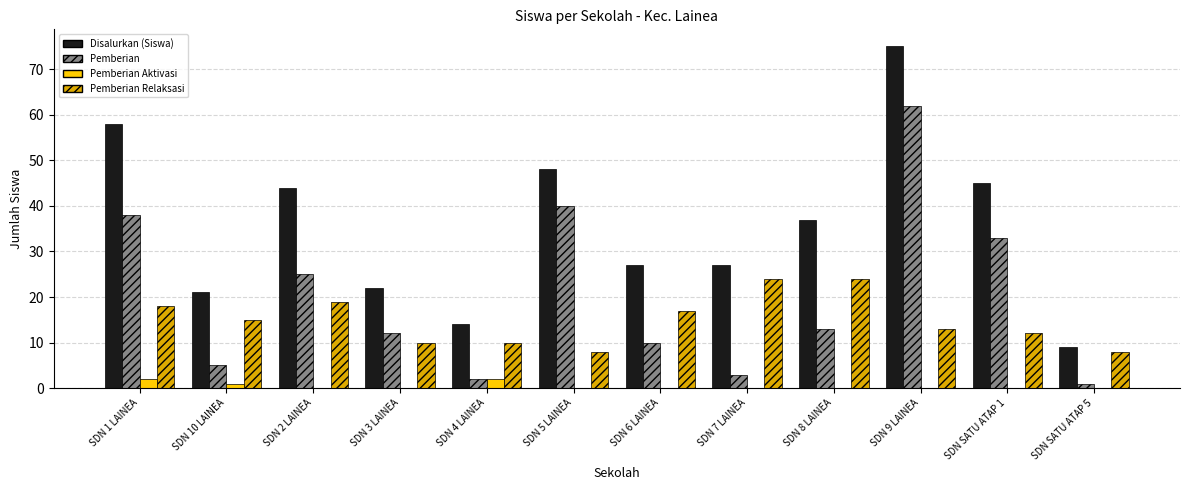

Which series has the largest total across all categories?

Disalurkan (Siswa)